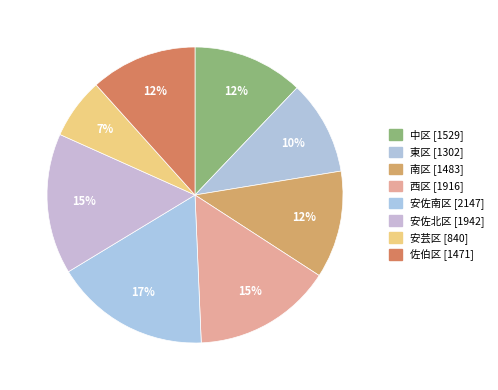

How many segments does this pie chart have?

8